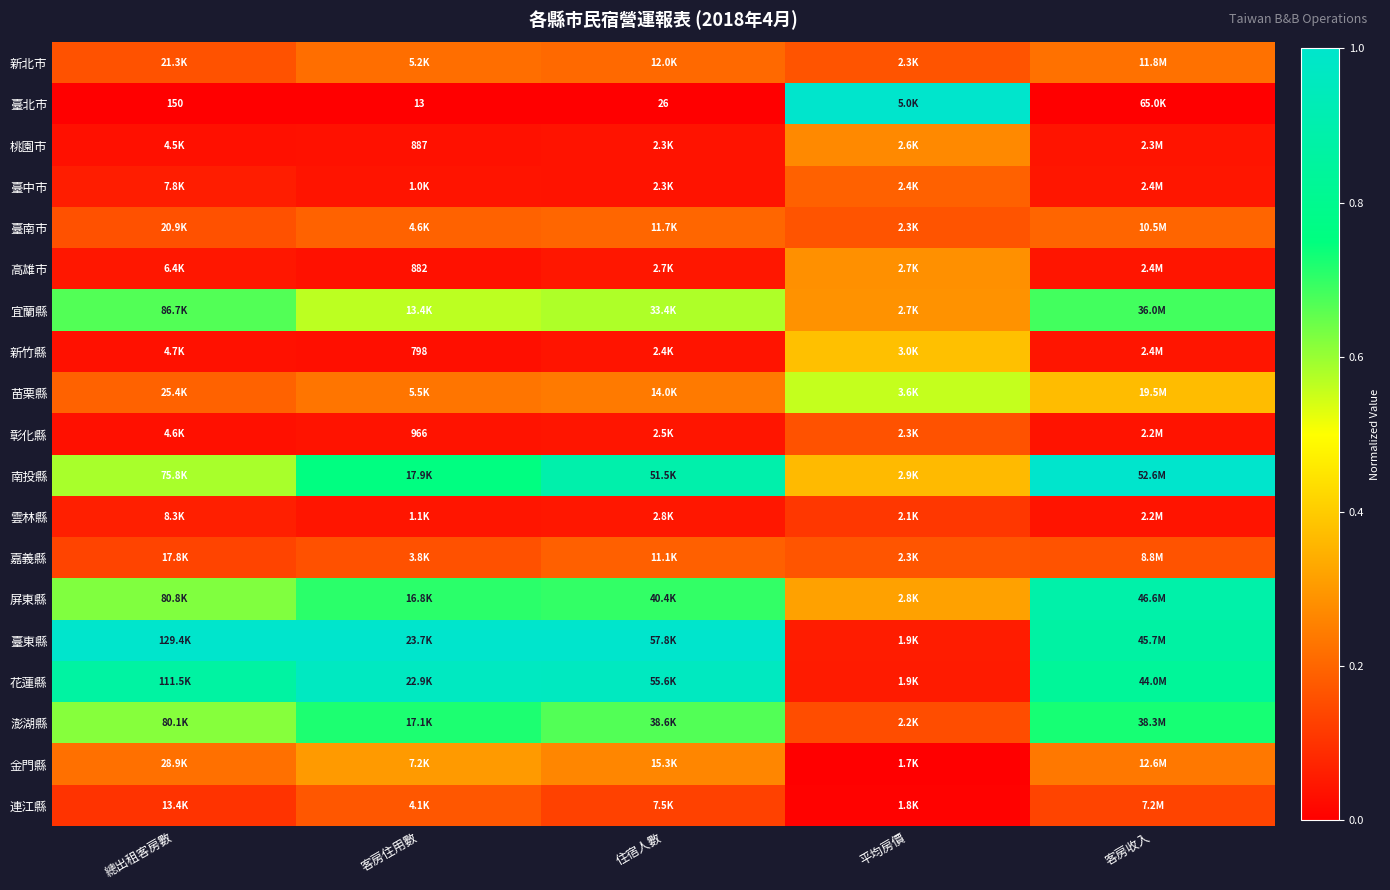

At which category is the sum across all series the highest?

客房收入